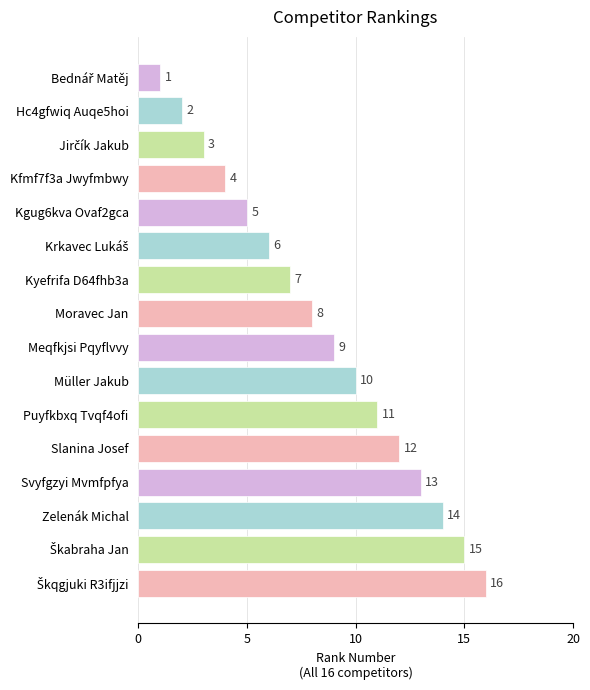

How many series are shown in this chart?

1